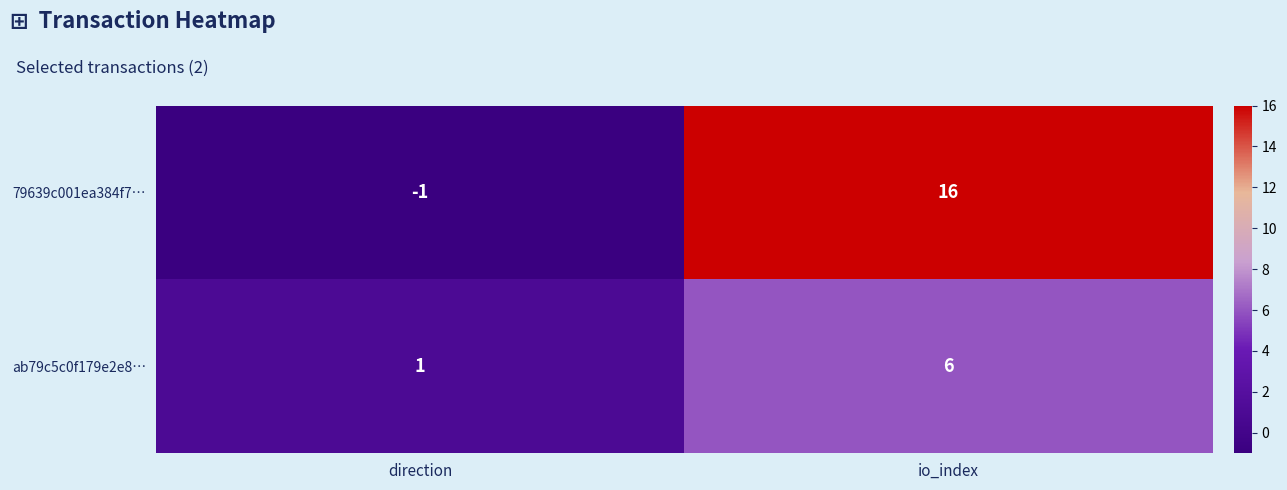

True or false: 79639c001ea384f7… has a value of -1 at direction.

True